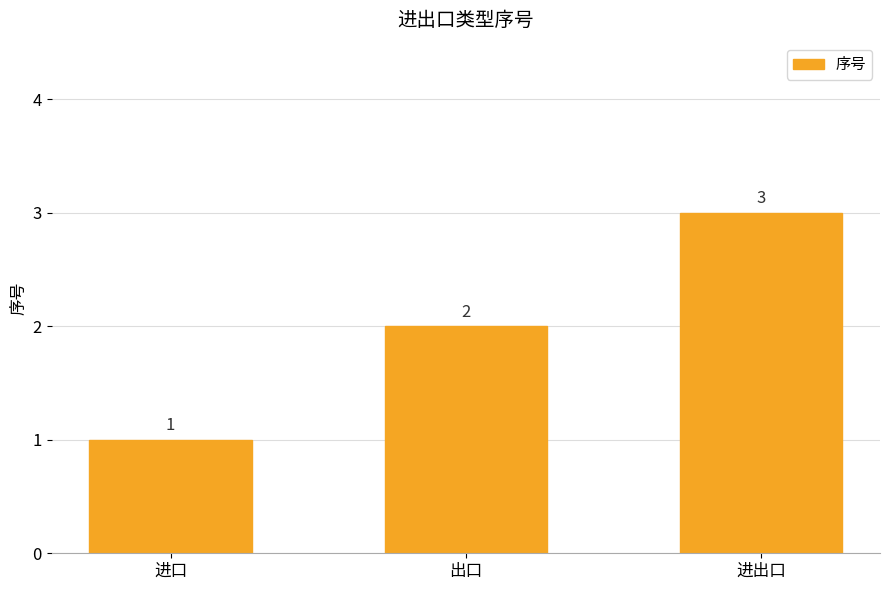

At which label is the value closest to 2?

出口